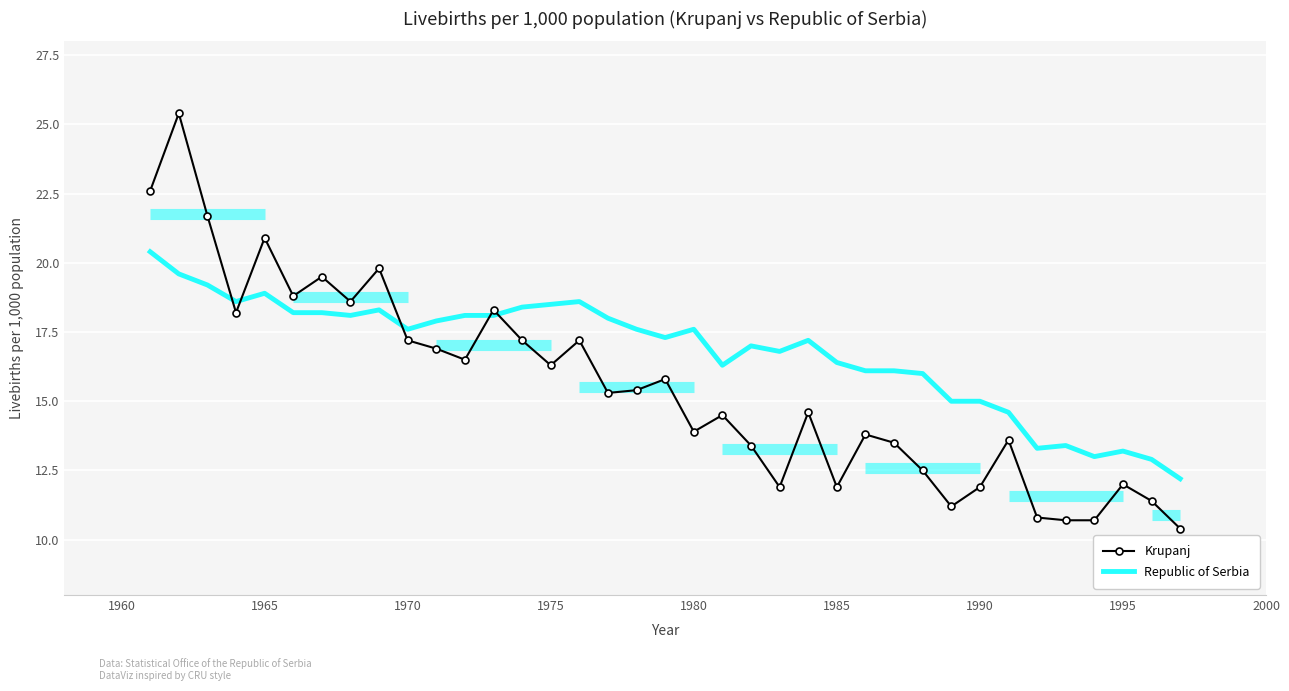

What is the value of the Krupanj point at the 14th from the left?

17.2